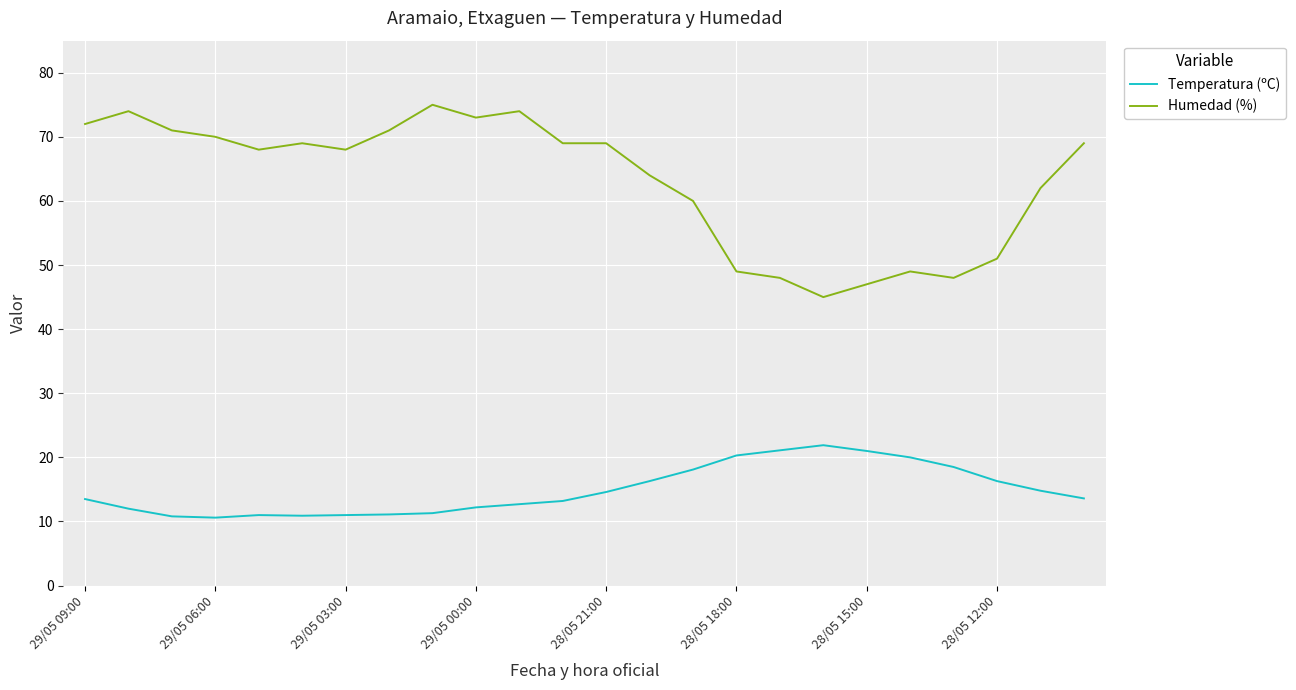

True or false: Humedad (%) and Temperatura (ºC) cross at least once.

False